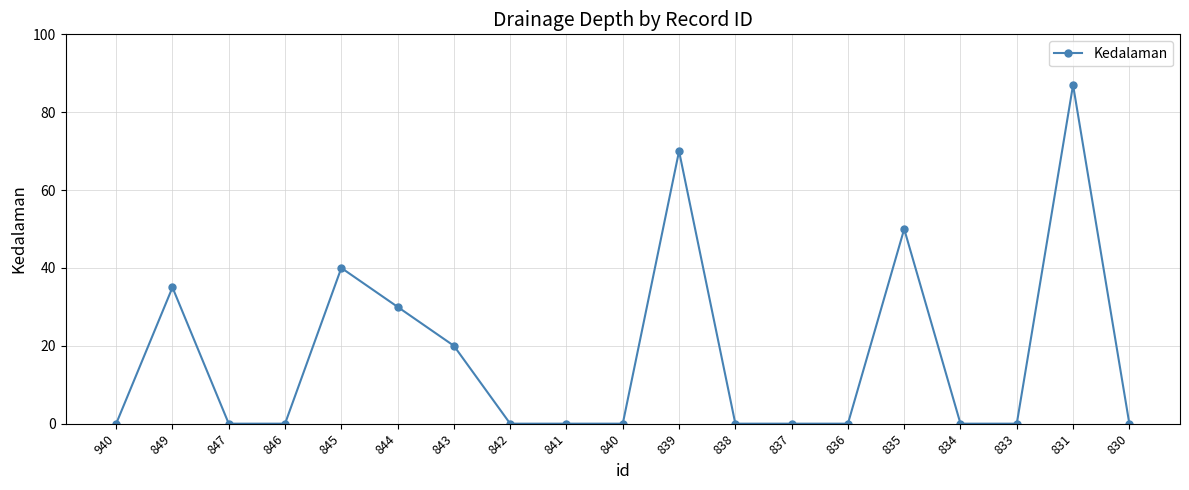

Which label corresponds to the largest value in the chart?

831